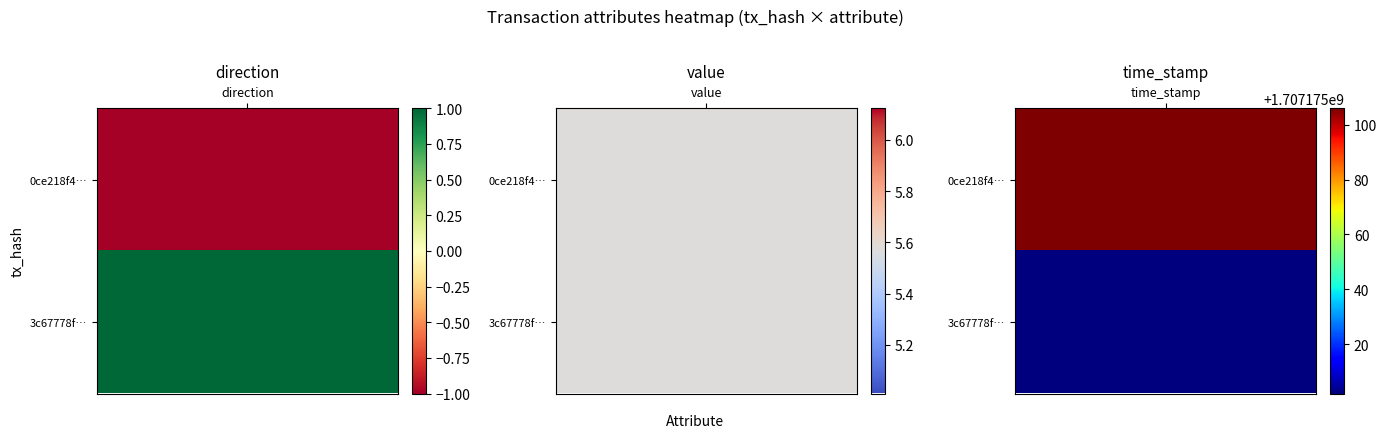

How many values in the 3c67778fbb6a93ba453428d2c0aaa5df0f4b9d2 series are below 5?

1